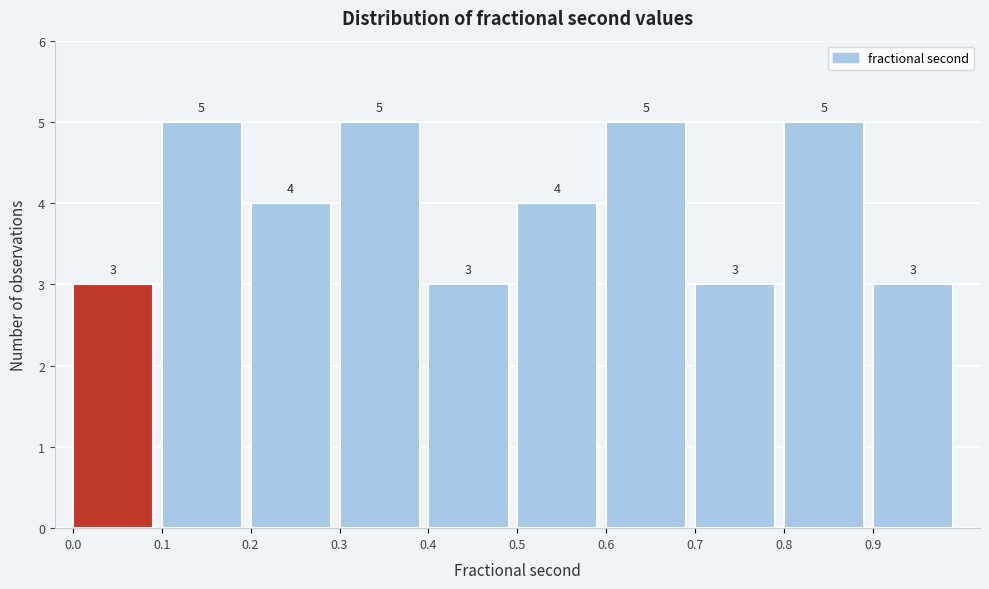

Reading left to right, list every bar in this chart as the range it spans on the x-axis followed by its height.

0.0 to 0.1: 3
0.1 to 0.2: 5
0.2 to 0.3: 4
0.3 to 0.4: 5
0.4 to 0.5: 3
0.5 to 0.6: 4
0.6 to 0.7: 5
0.7 to 0.8: 3
0.8 to 0.9: 5
0.9 to 1.0: 3